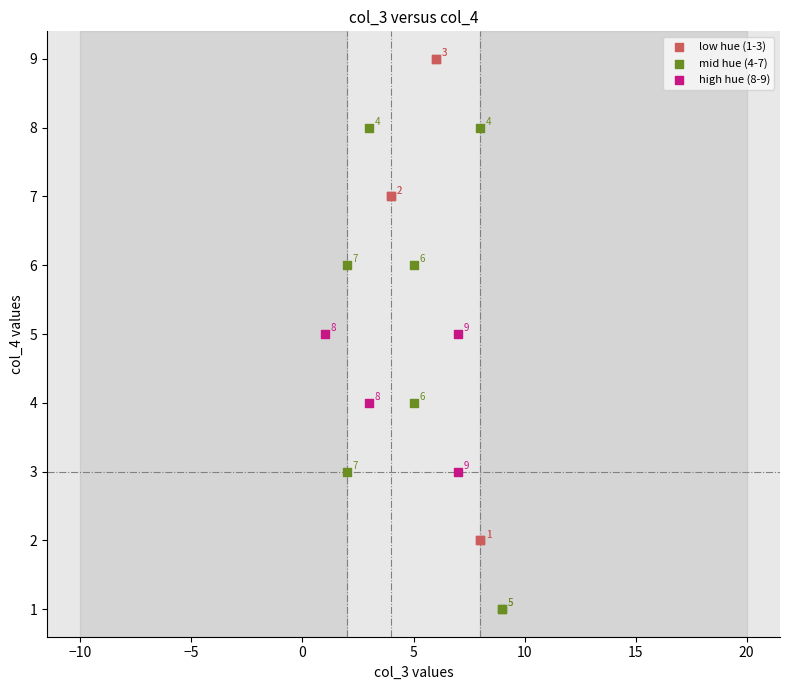

Which series reaches the minimum Y coordinate?

mid hue (4-7)